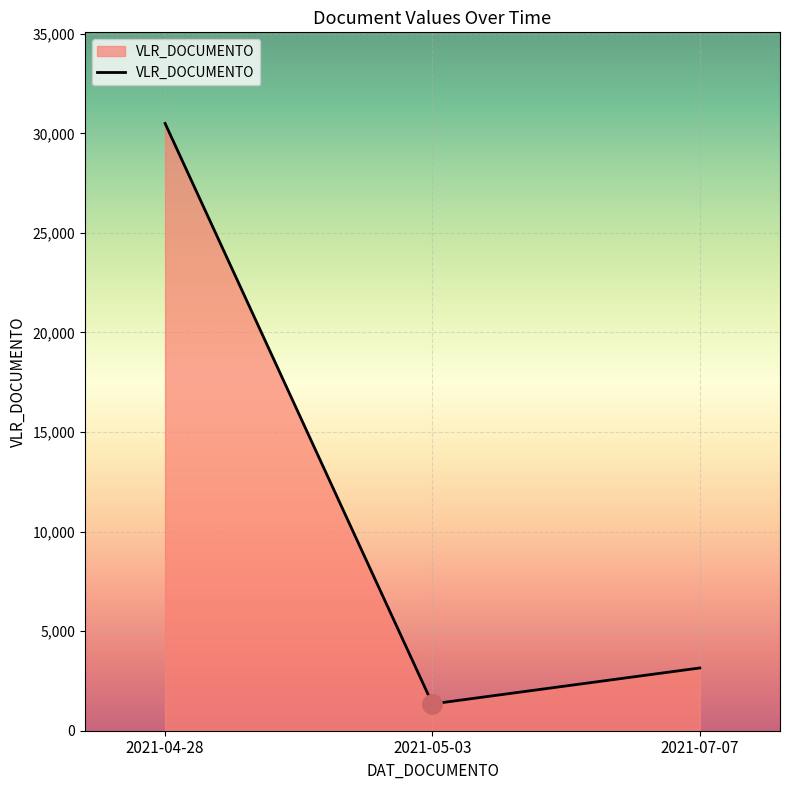

What is the ratio of the value at 2021-04-28 to the value at 2021-05-03?

22.6